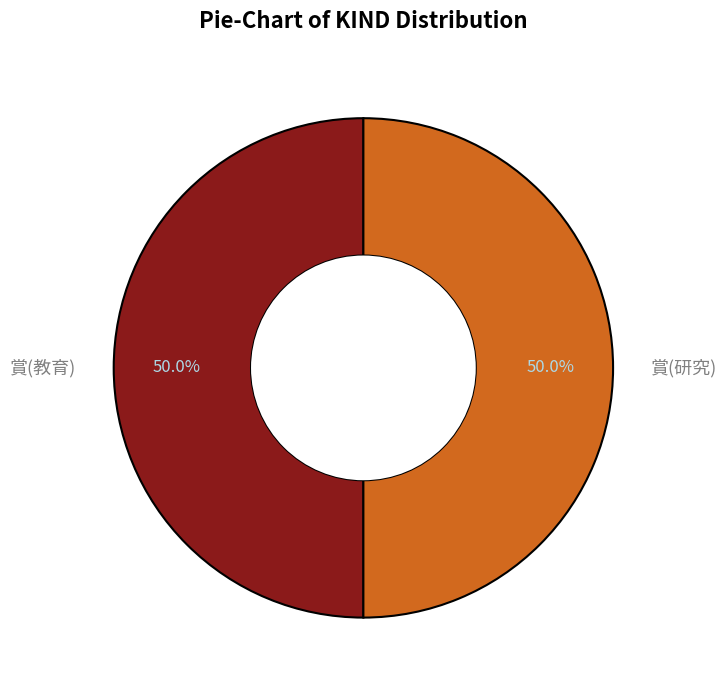

Approximately how many times larger is the value at 賞(研究) compared to 賞(教育)?

1.0